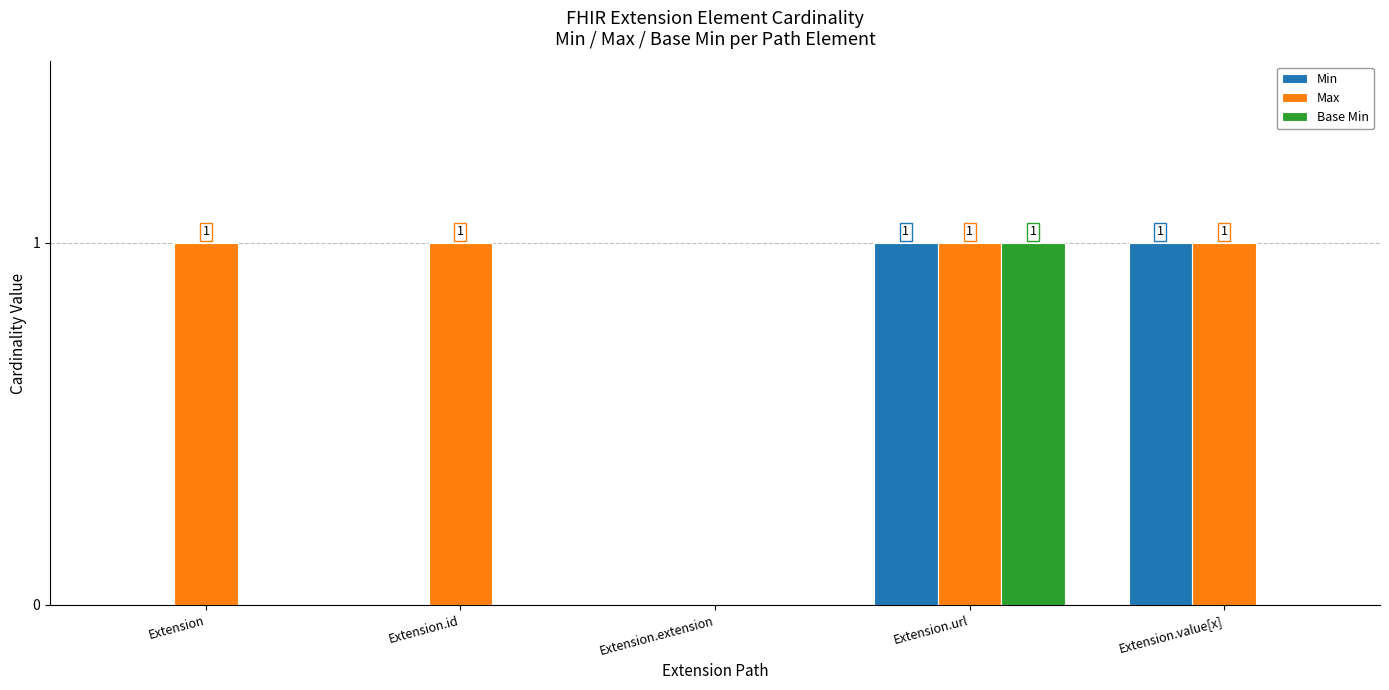

What is the sum of all Base Min values?

1